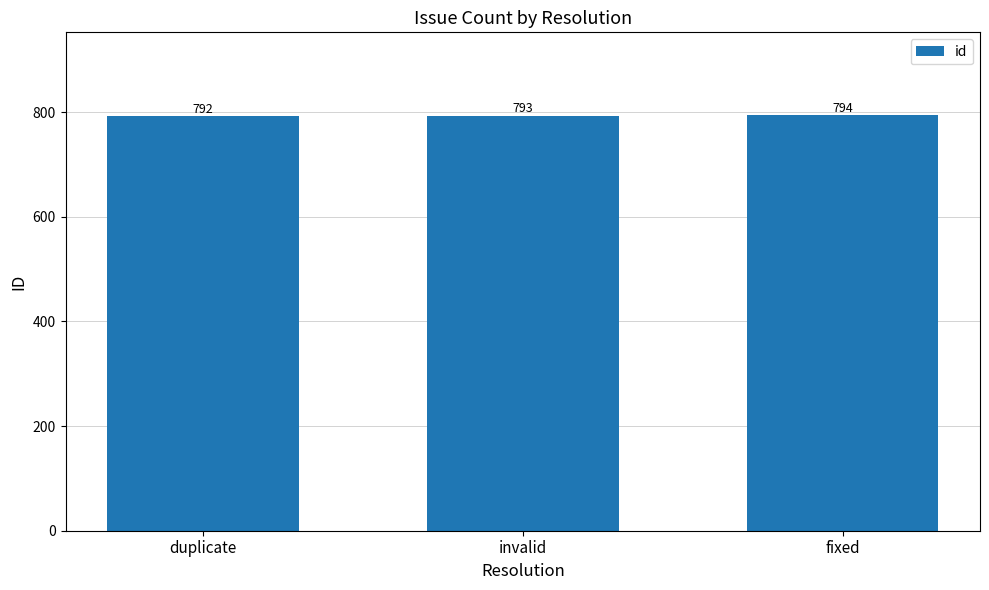

Reading right to left, transcribe all the data shown in this chart.

fixed=794	invalid=793	duplicate=792